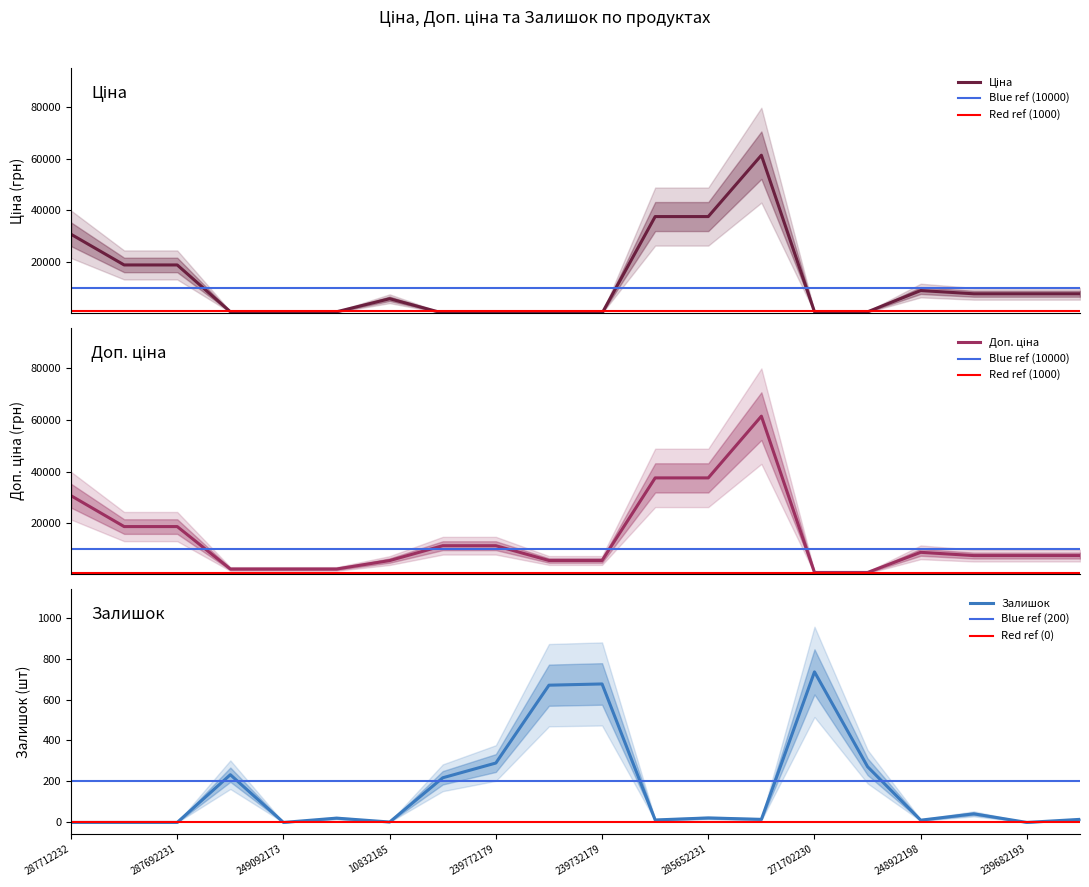

Which has a higher value, 285652233 or 10832185?

285652233